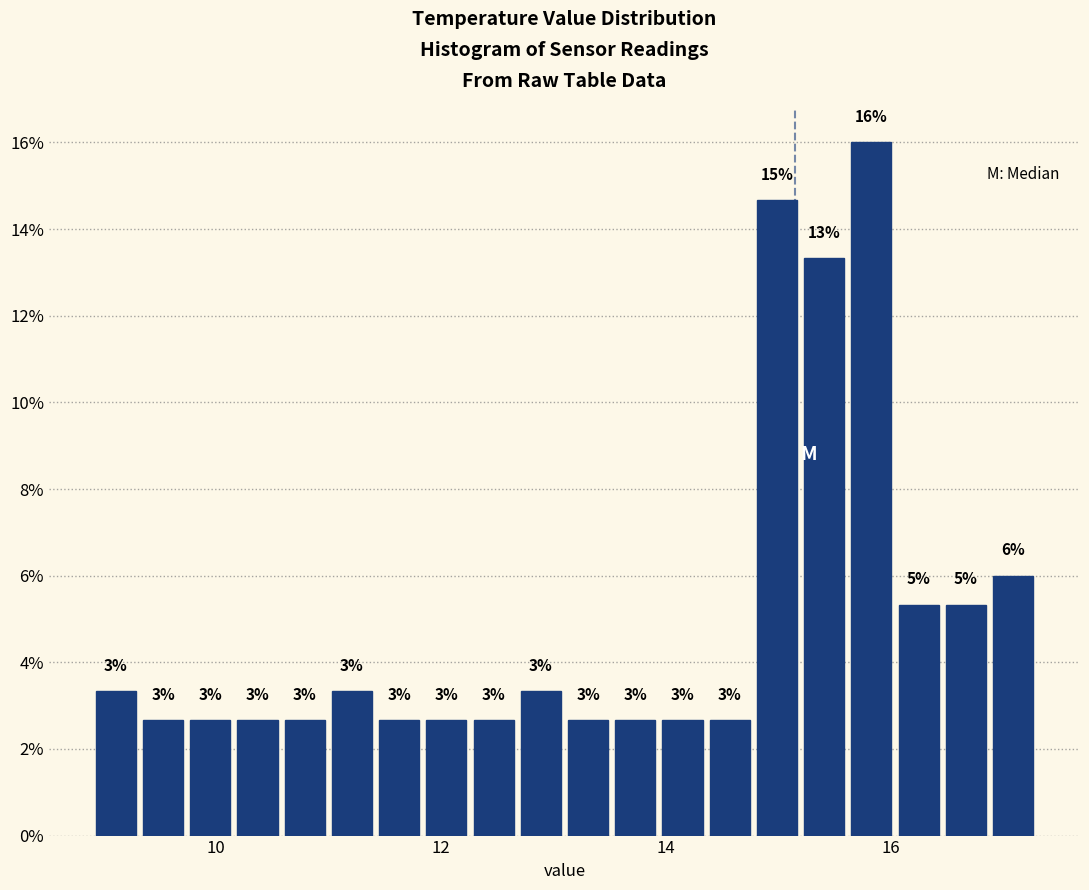

Around what value on the x-axis is the tallest bar? Give the approximate position of its centre, as read against the axis.

15.8